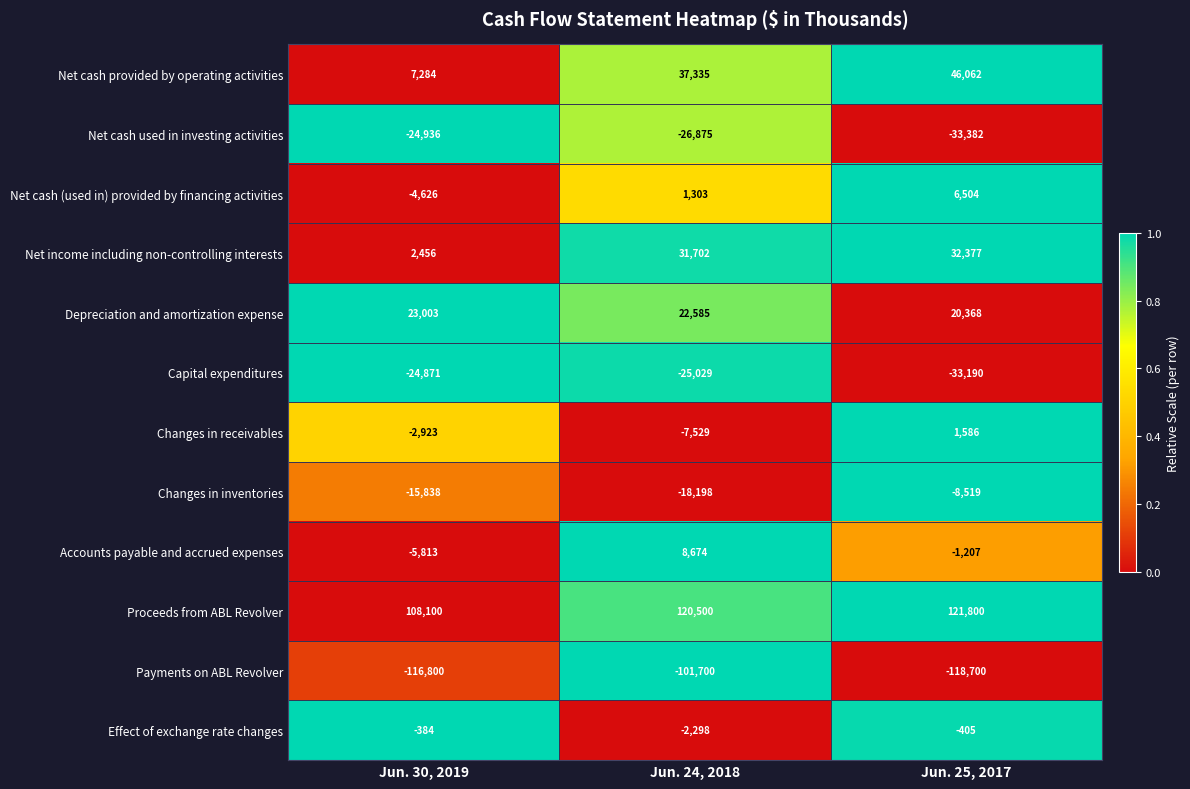

Which series has the largest range (max minus min)?

Net cash provided by operating activities